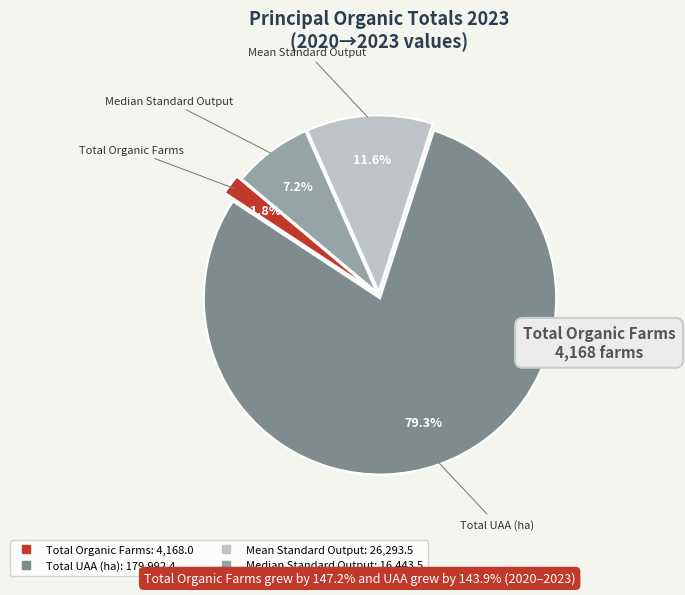

Which category accounts for the majority?

Total UAA (ha)